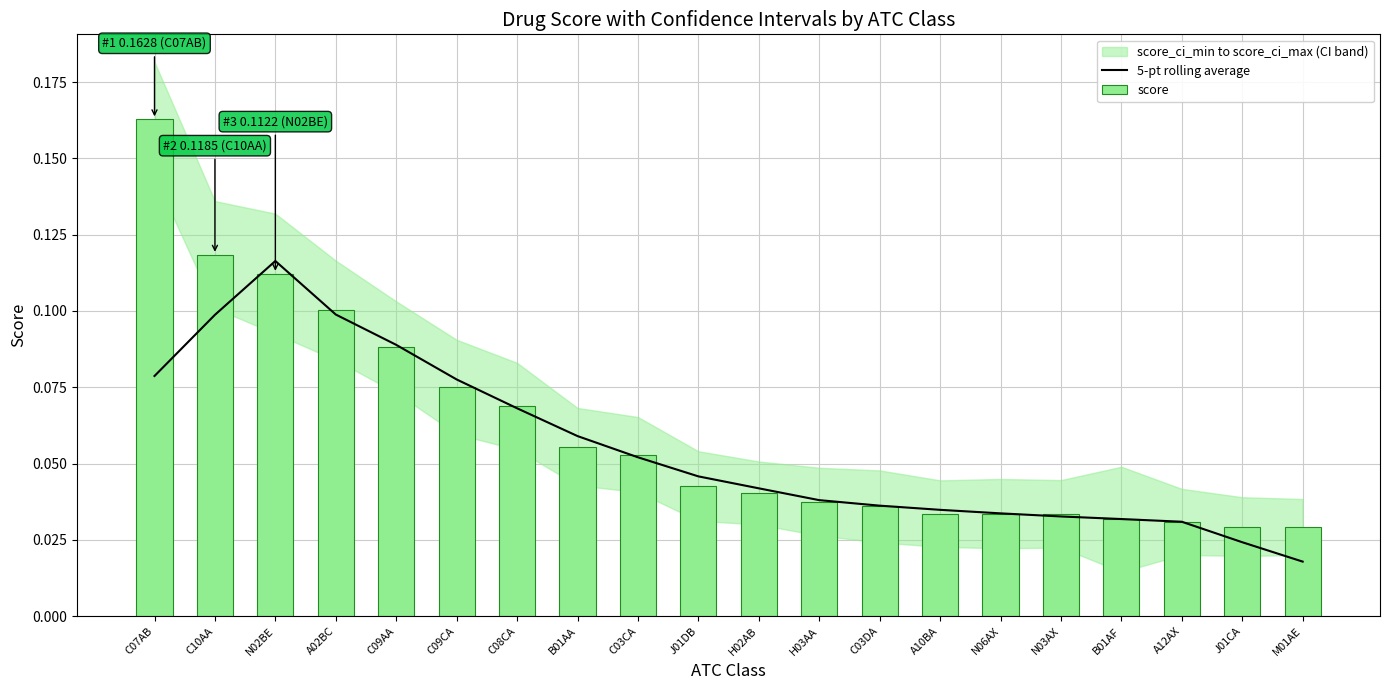

What is the sum of all values?

1.1